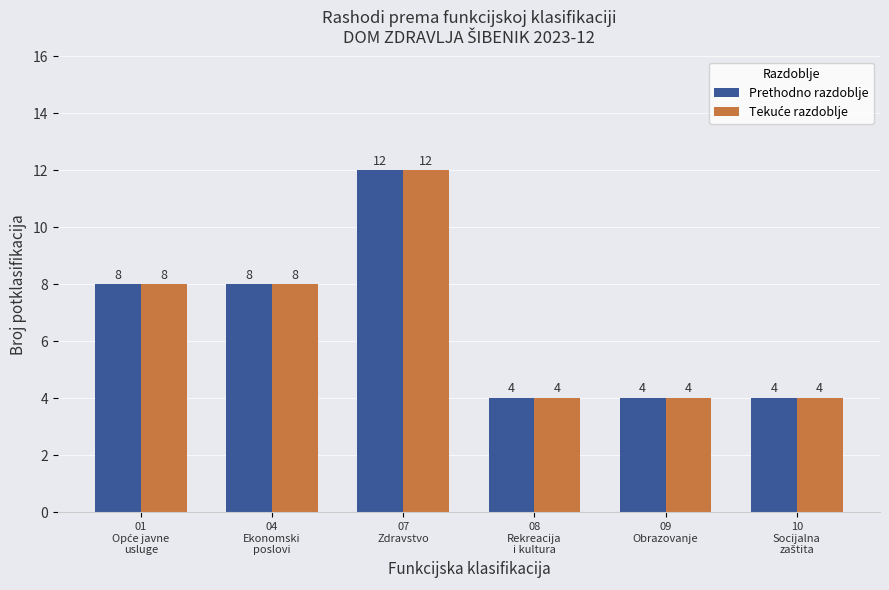

What is the greatest value displayed?

12